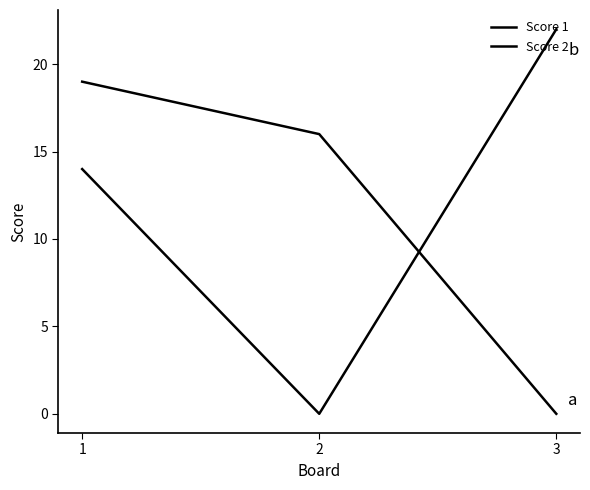

Reading left to right, extract all data points from this chart.

Score 1: 1=19	2=16	3=0
Score 2: 1=14	2=0	3=22